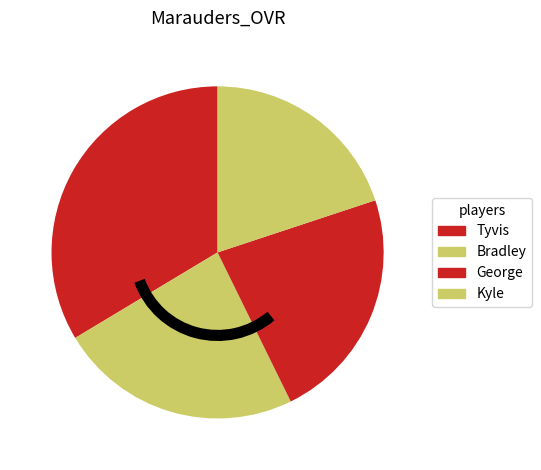

To the nearest percent, what is the difference between the largest and smallest slice percentages?

14%